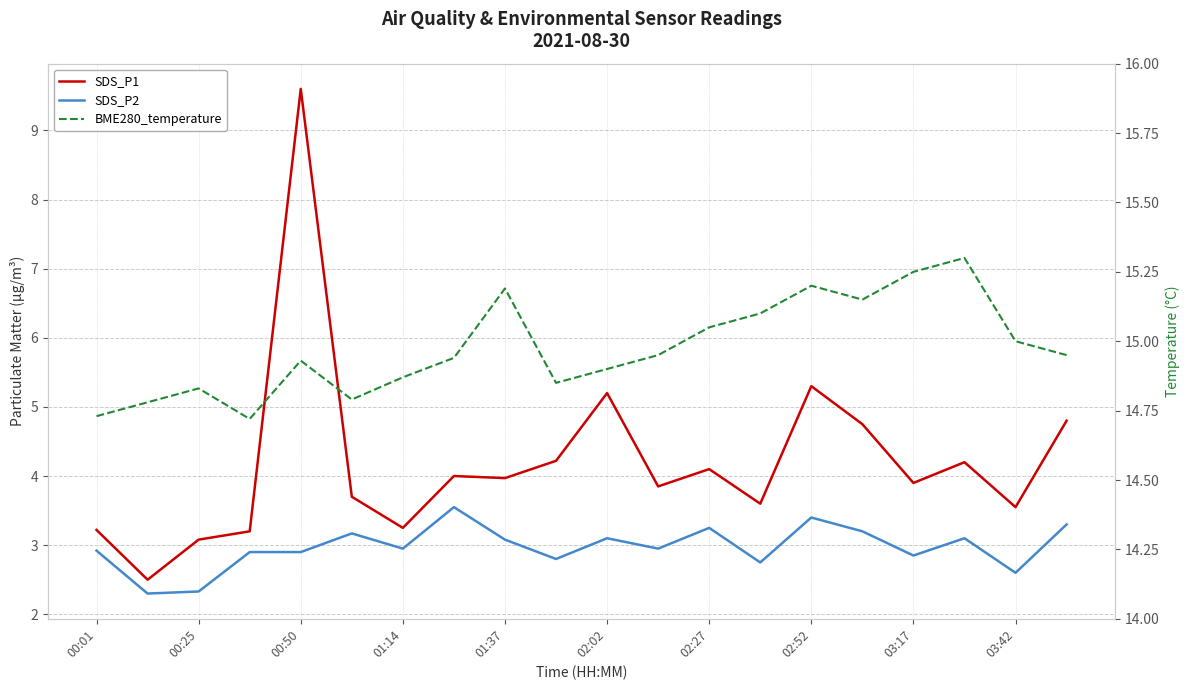

True or false: SDS_P1 and SDS_P2 intersect in this chart.

False